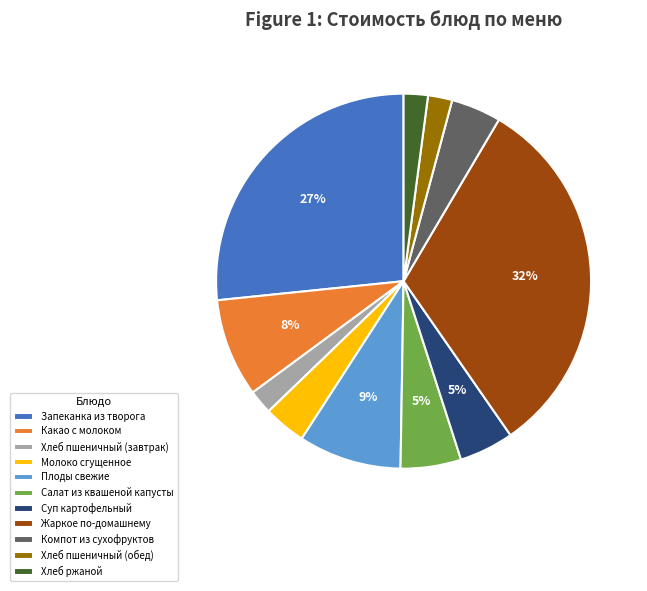

Combined, do Хлеб ржаной and Жаркое по-домашнему account for over 50%?

No